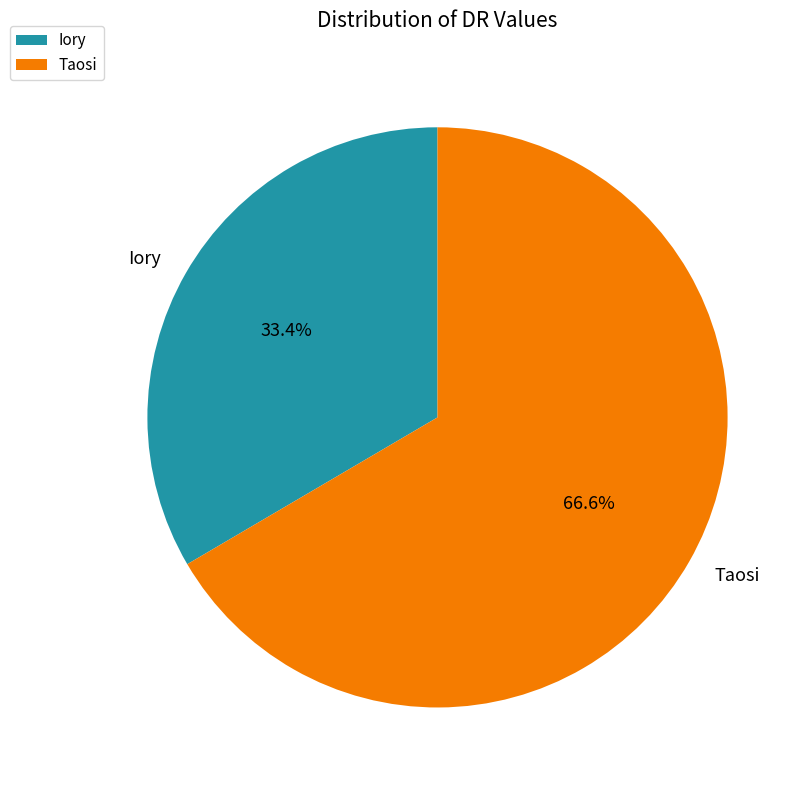

Which slice is the smallest?

Iory